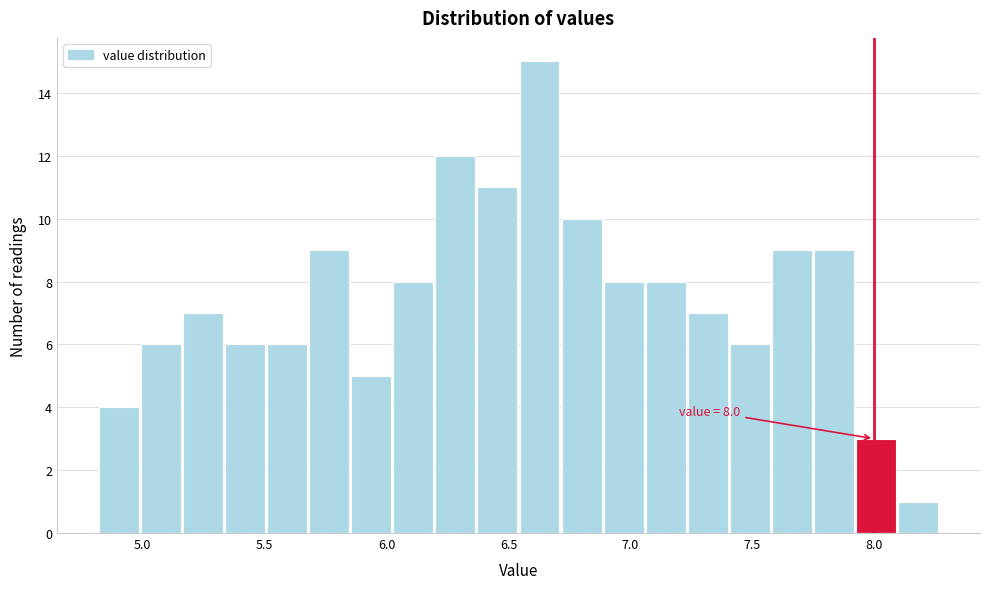

Around what value on the x-axis is the tallest bar? Give the approximate position of its centre, as read against the axis.

6.65